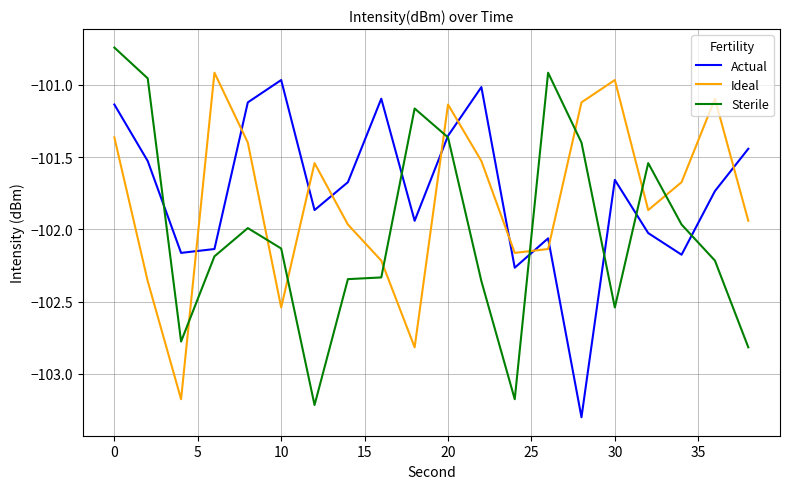

What is the difference between the maximum and minimum values in the Actual series?

2.3